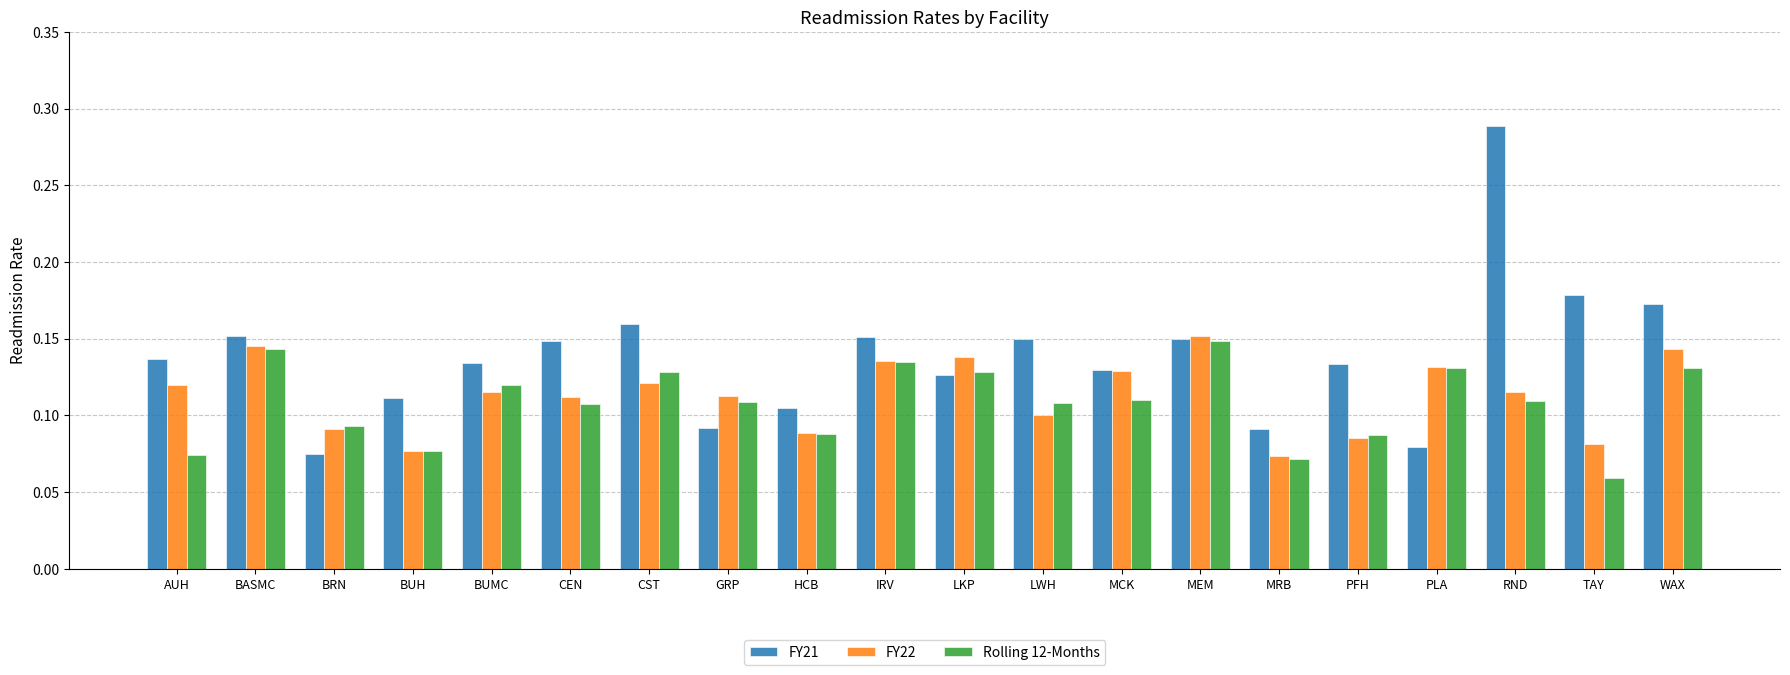

Where is Rolling 12-Months nearest to the value 0?

TAY